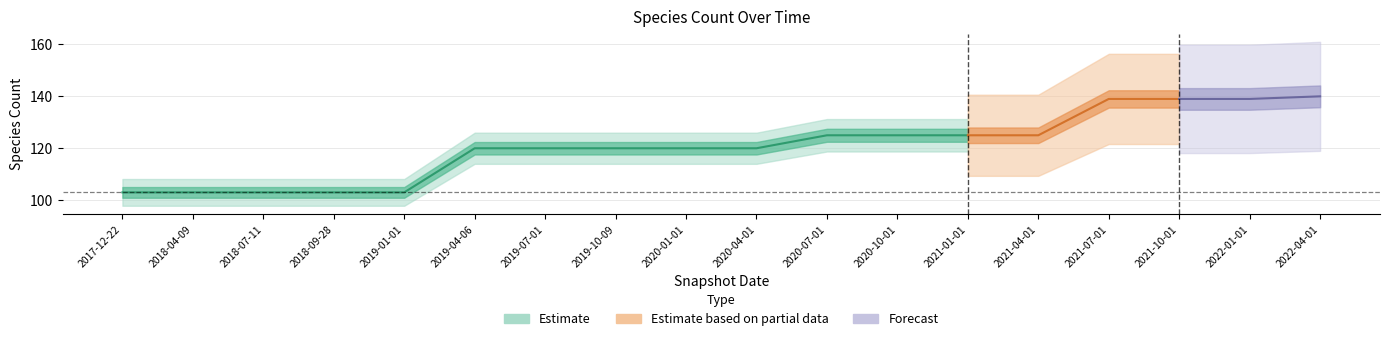

Which category has the lowest value across all series?

2017-12-22